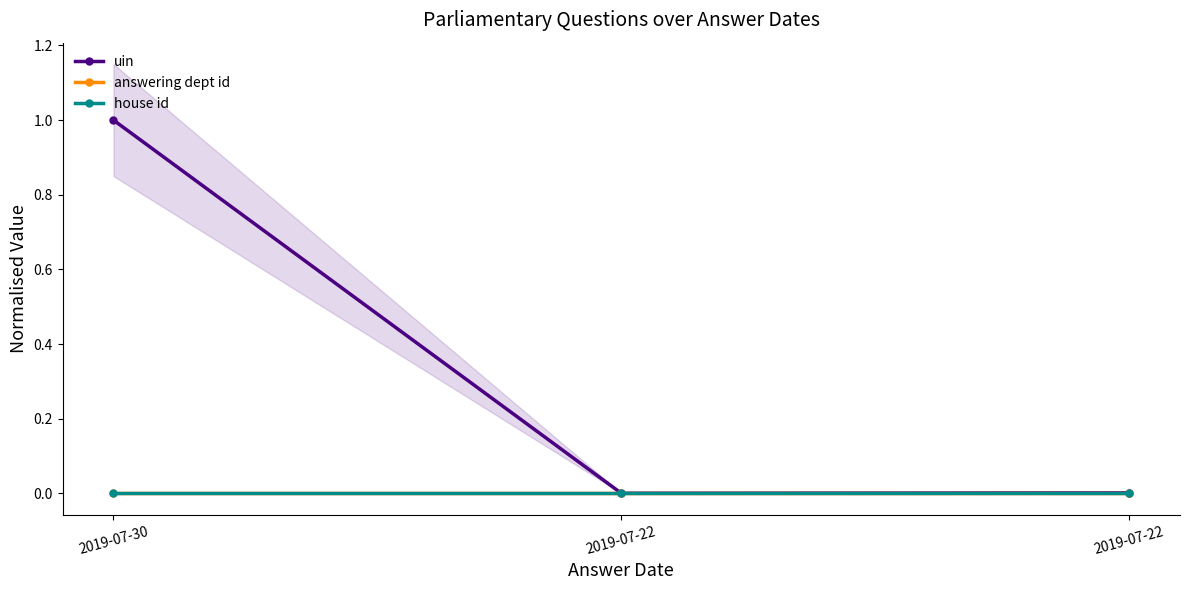

The answering dept id series shows 0.0 at 2019-07-30. True or false?

True